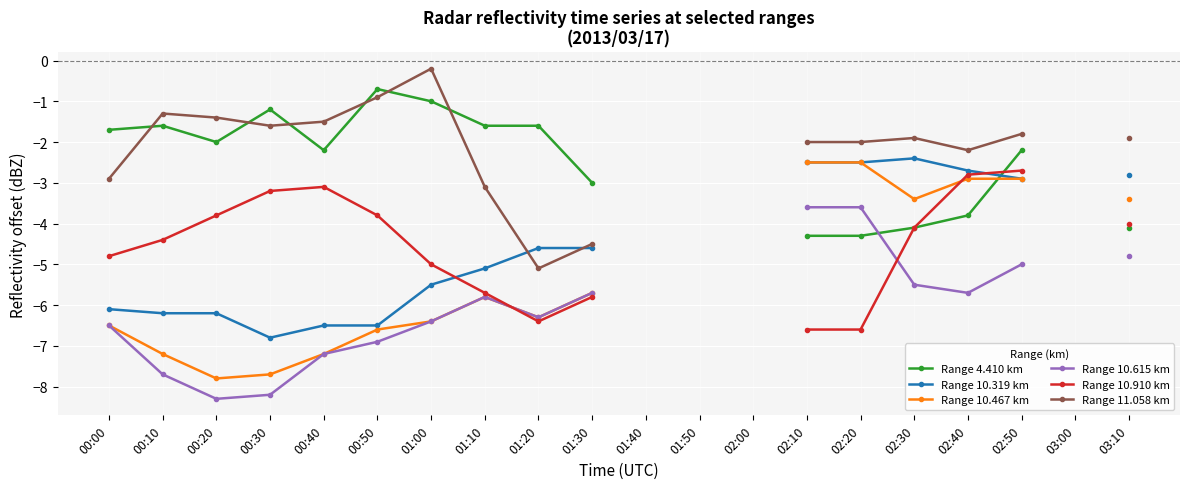

At which category is the sum across all series the highest?

02:50